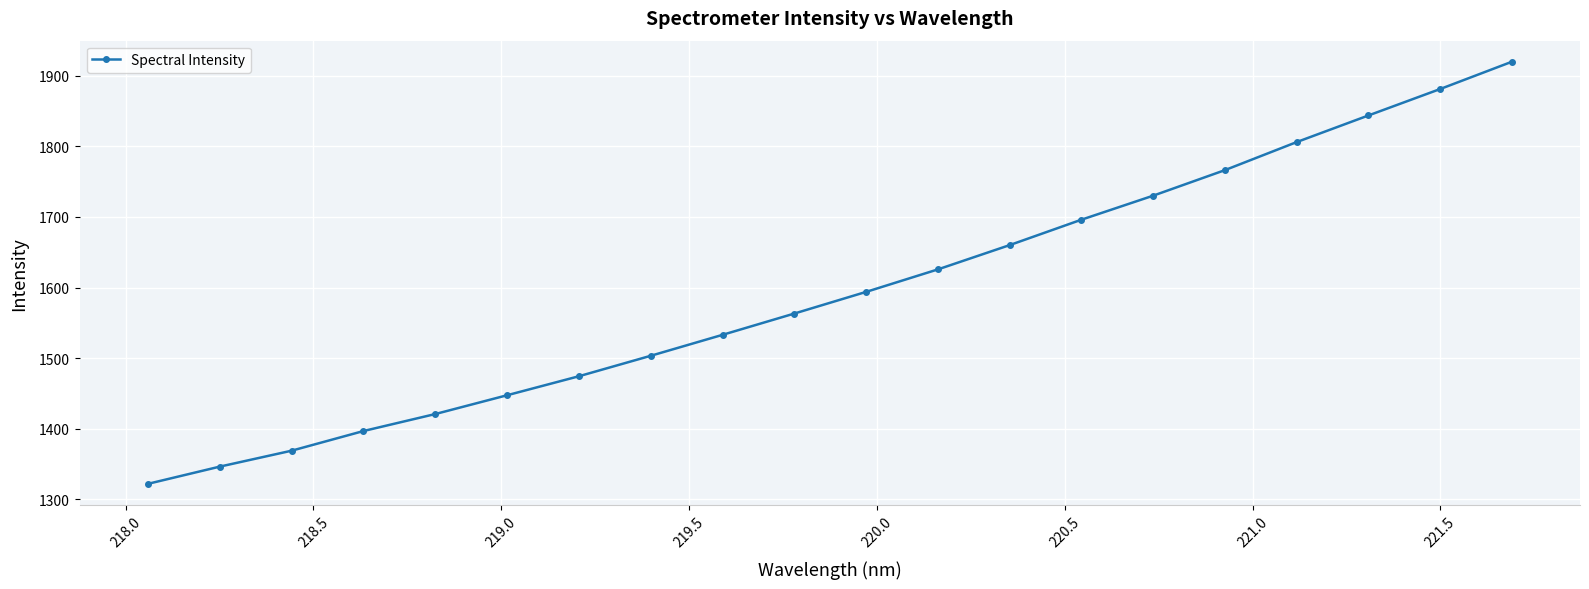

Does the chart display data point markers on the line(s)?

Yes